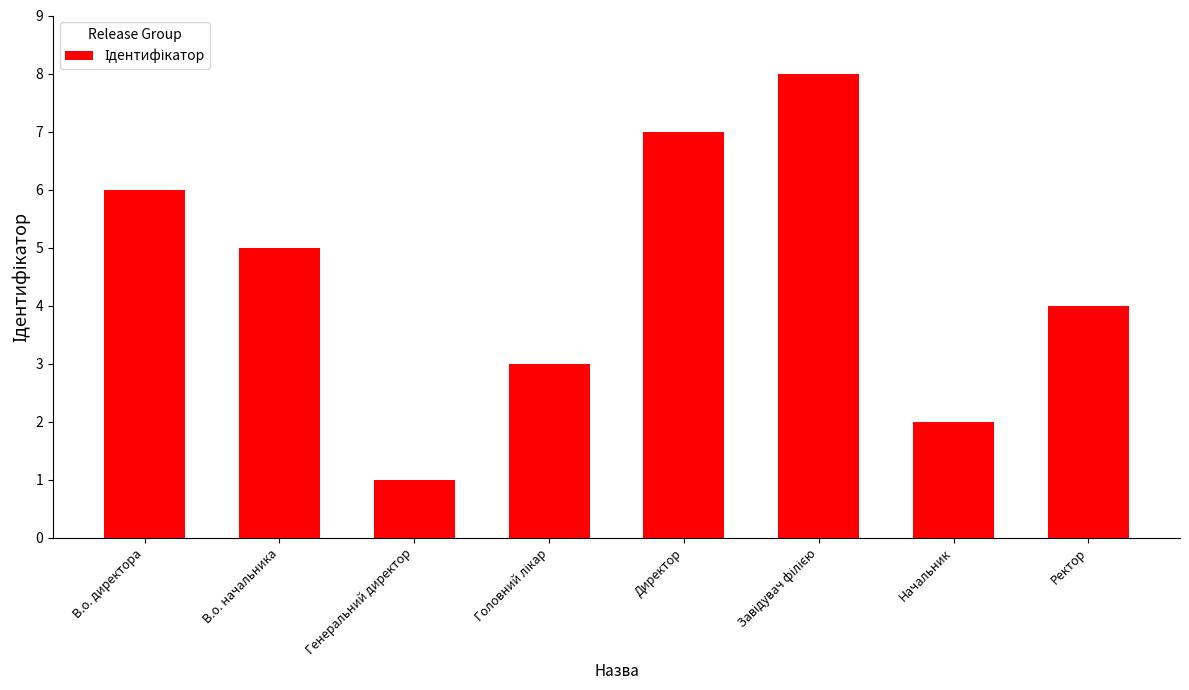

Does the chart contain any negative values?

No